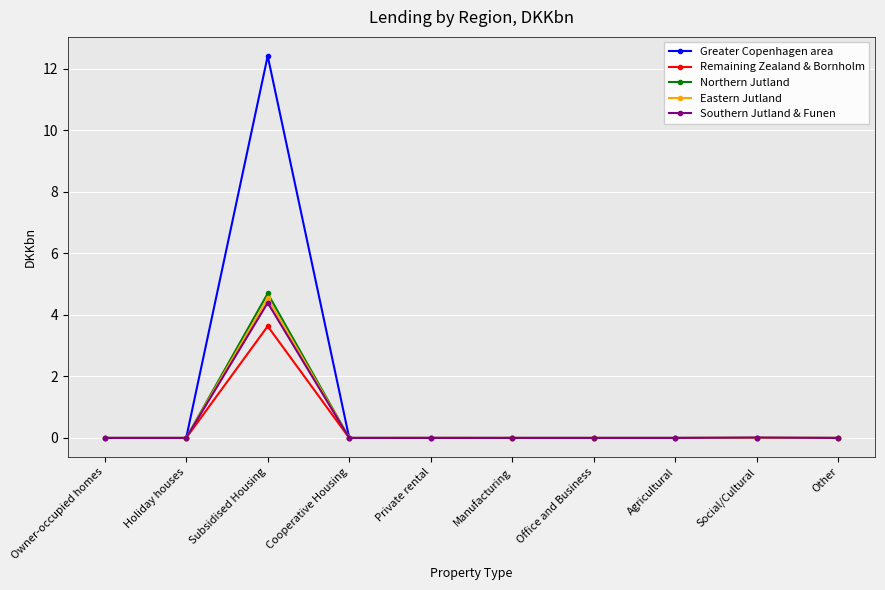

What is the label of the 10th point from the right?

Owner-occupied homes